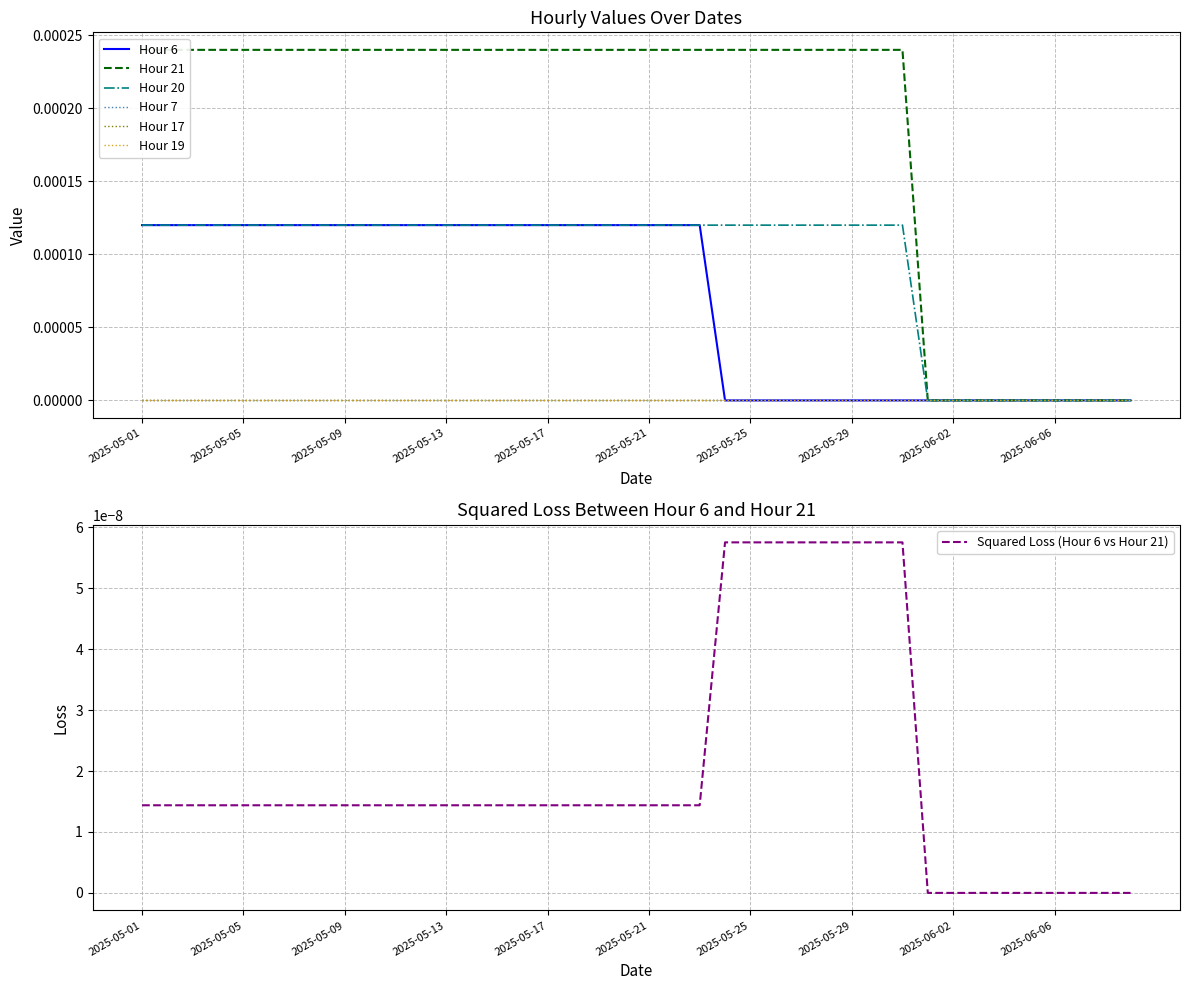

Reading left to right, extract all data points from this chart.

Hour 6: 0.0	0.0	0.0	0.0	0.0	0.0	0.0	0.0	0.0	0.0	0.0	0.0	0.0	0.0	0.0	0.0	0.0	0.0	0.0	0.0	0.0	0.0	0.0	0.0	0.0	0.0	0.0	0.0	0.0	0.0	0.0	0.0	0.0	0.0	0.0	0.0	0.0	0.0	0.0	0.0
Hour 20: 0.0	0.0	0.0	0.0	0.0	0.0	0.0	0.0	0.0	0.0	0.0	0.0	0.0	0.0	0.0	0.0	0.0	0.0	0.0	0.0	0.0	0.0	0.0	0.0	0.0	0.0	0.0	0.0	0.0	0.0	0.0	0.0	0.0	0.0	0.0	0.0	0.0	0.0	0.0	0.0
Hour 21: 0.0	0.0	0.0	0.0	0.0	0.0	0.0	0.0	0.0	0.0	0.0	0.0	0.0	0.0	0.0	0.0	0.0	0.0	0.0	0.0	0.0	0.0	0.0	0.0	0.0	0.0	0.0	0.0	0.0	0.0	0.0	0.0	0.0	0.0	0.0	0.0	0.0	0.0	0.0	0.0